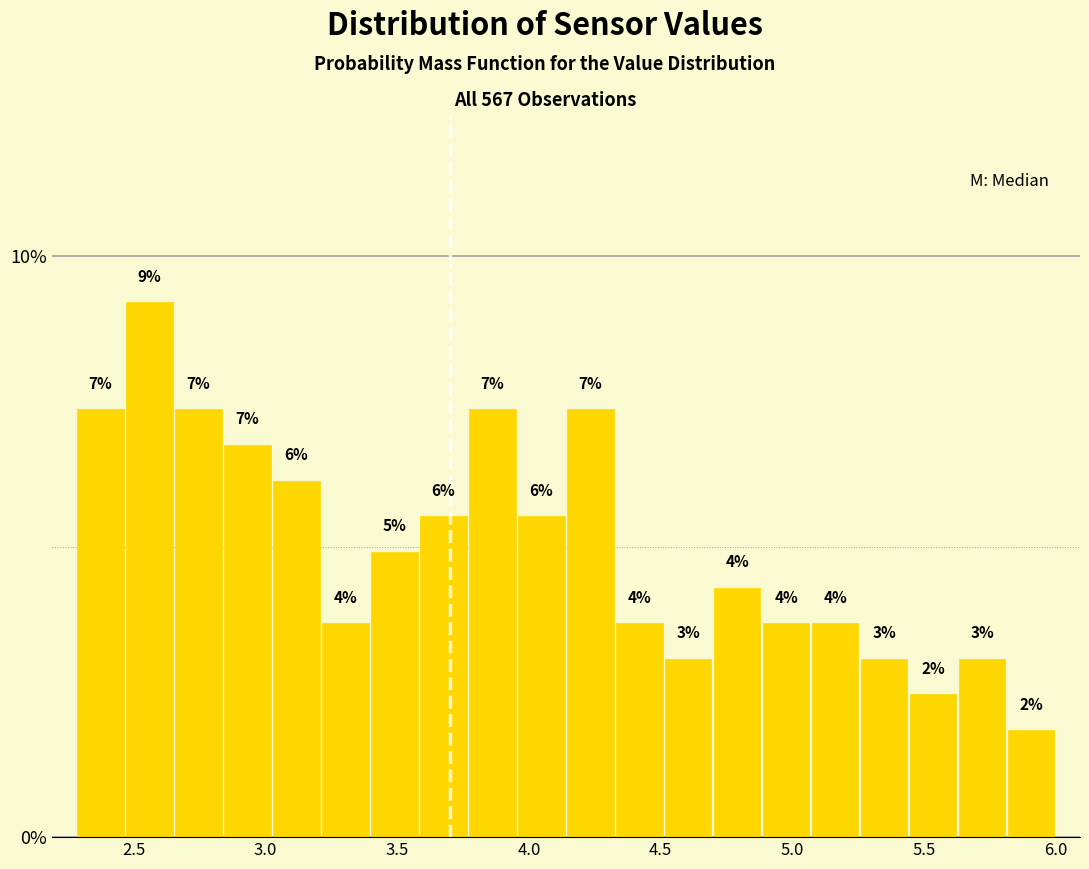

Read against the x-axis, roughly where is the centre of the tallest bar?

2.55